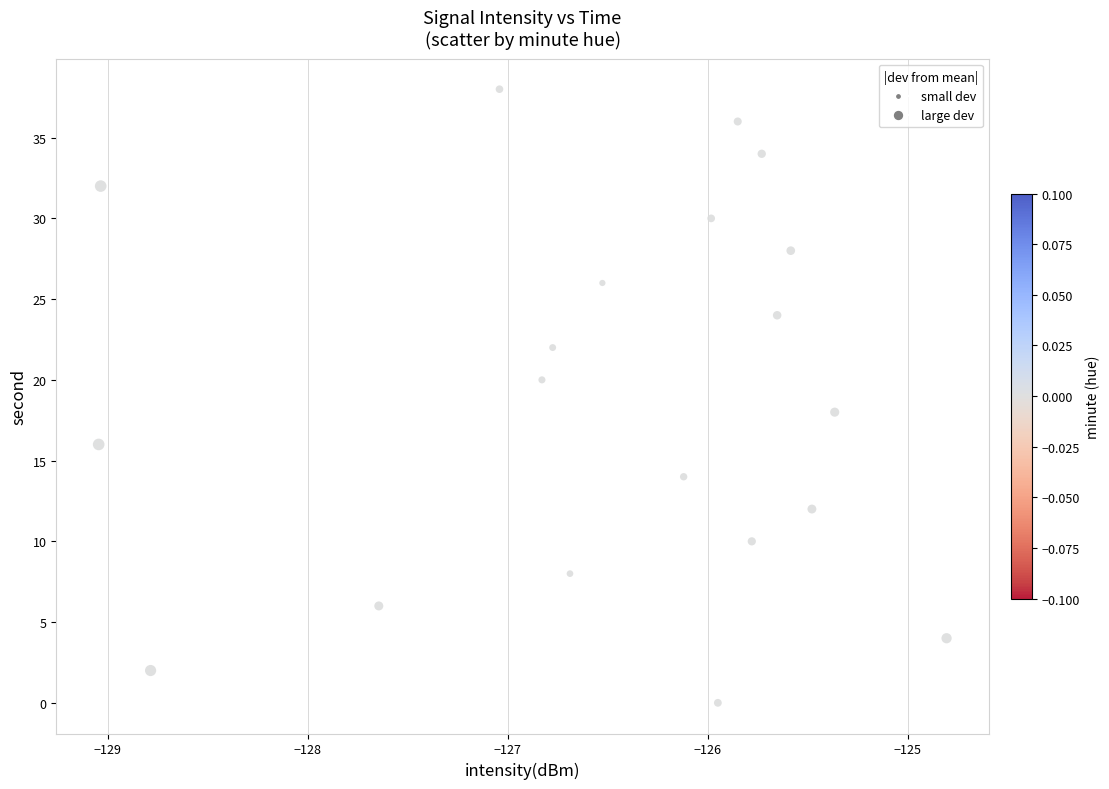

What is the range of Y values (max minus min)?

38